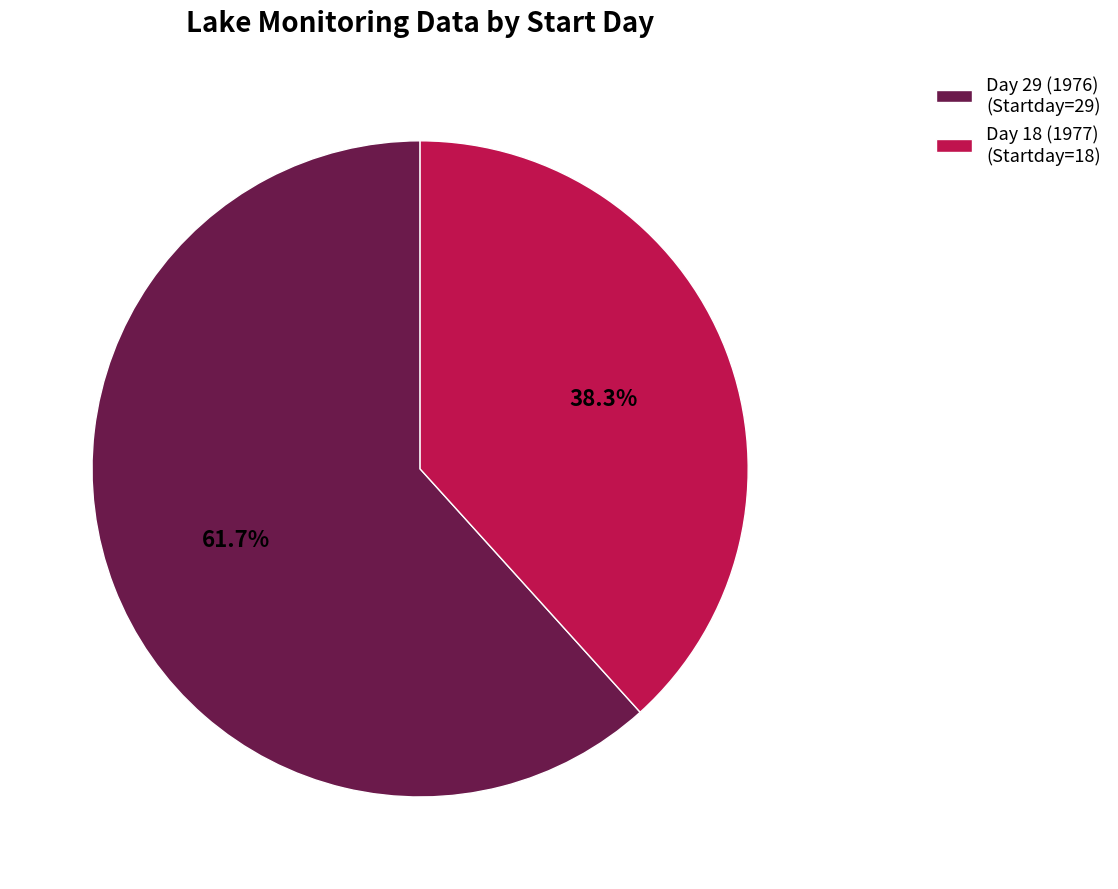

Rank the categories by value from lowest to highest.

Day 18 (1977) (Startday=18), Day 29 (1976) (Startday=29)